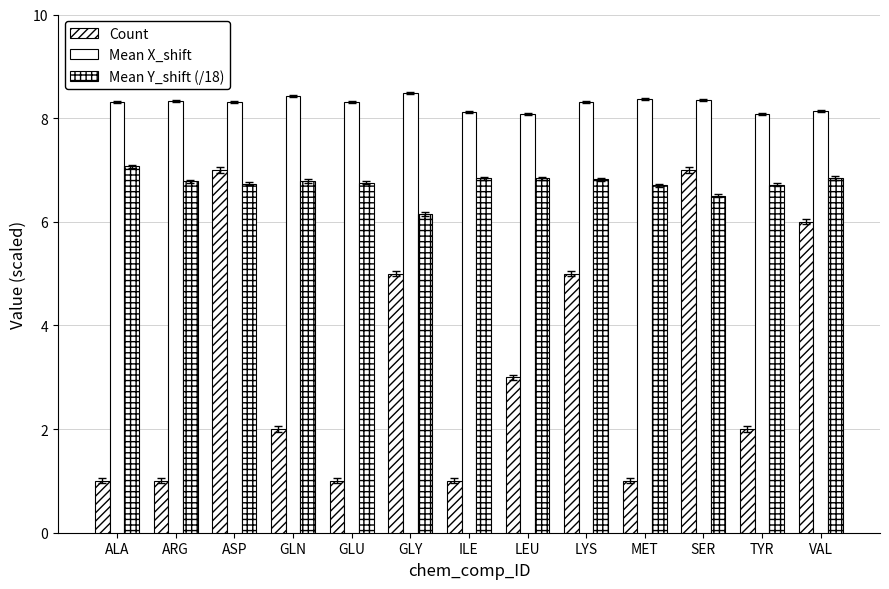

How many bars are there in total?

39